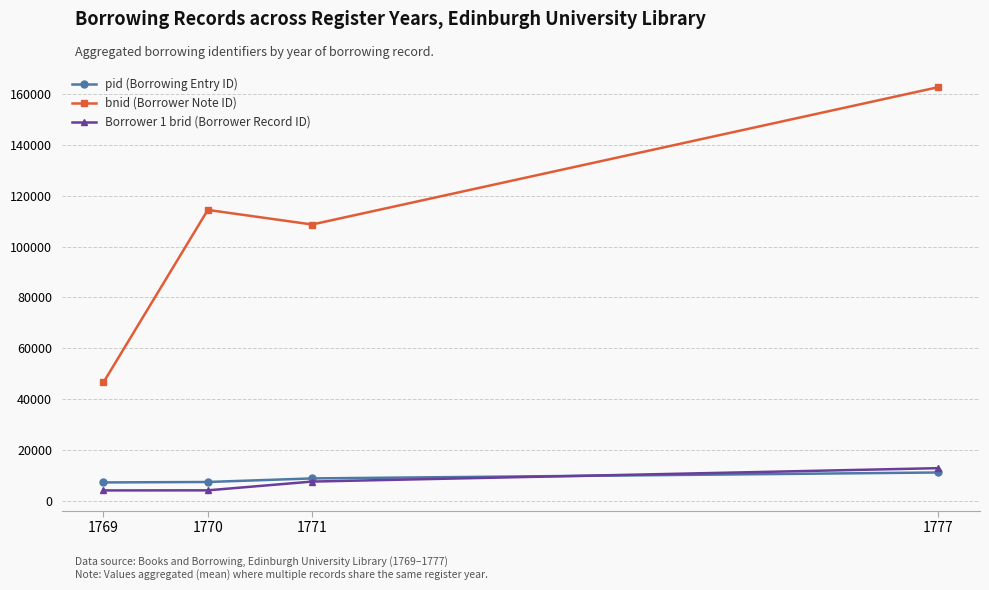

What is the difference between the second highest and minimum values in the bnid (Borrower Note ID) series?

67891